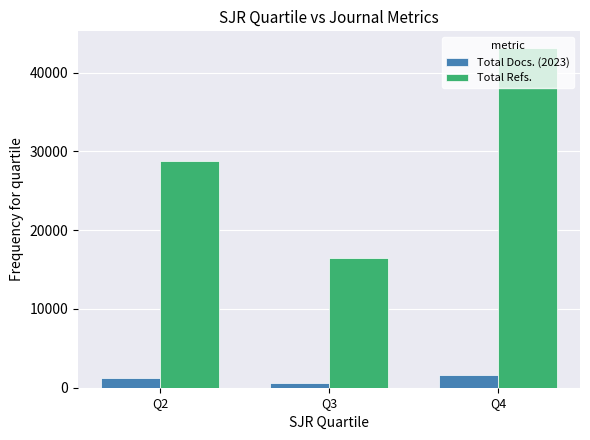

How many bars are there in each group?

2